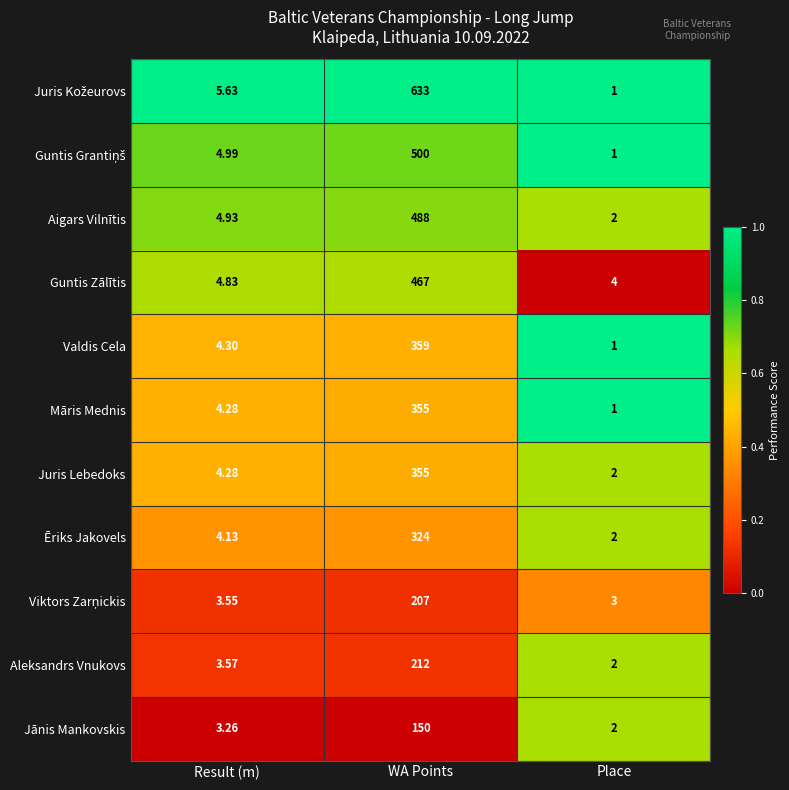

What is the spread (max minus min) of values at WA Points?

483.0